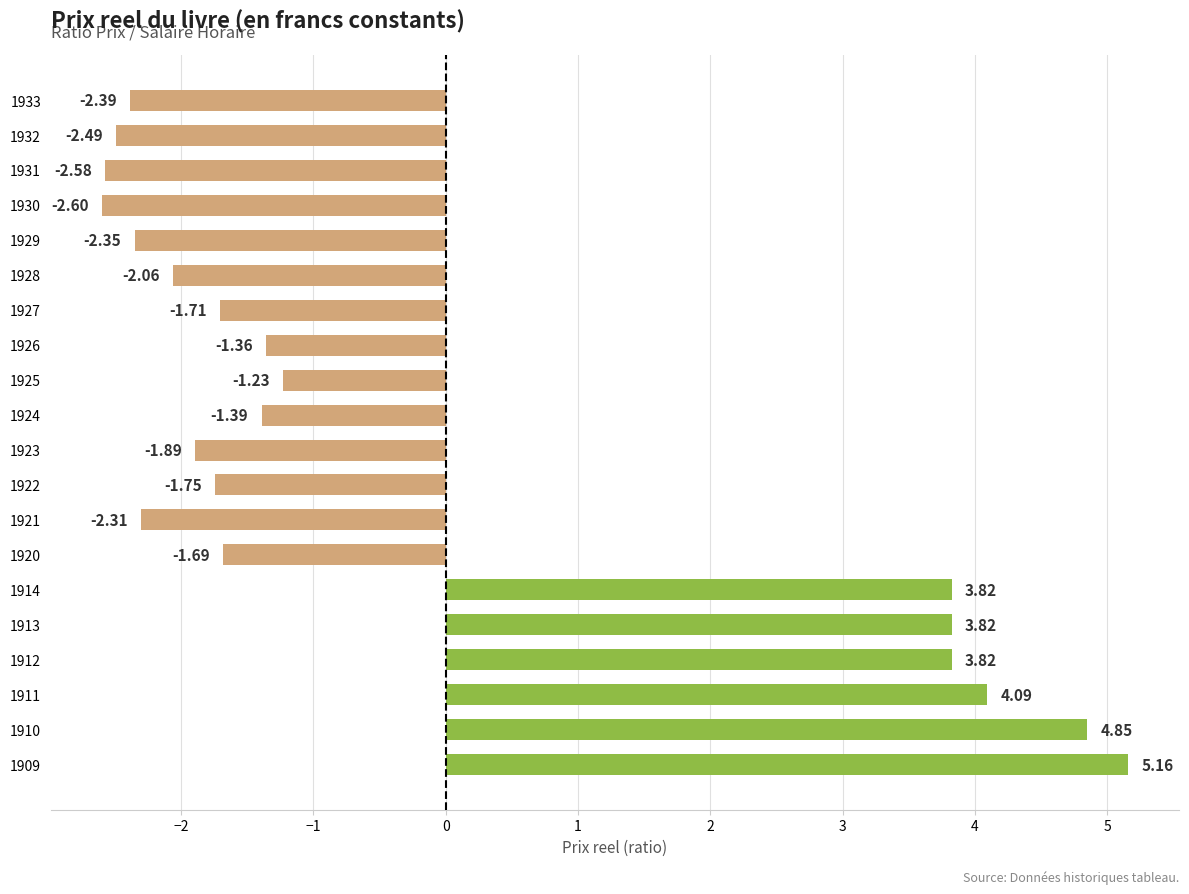

What is the difference between the values at 1924 and 1929?

1.0